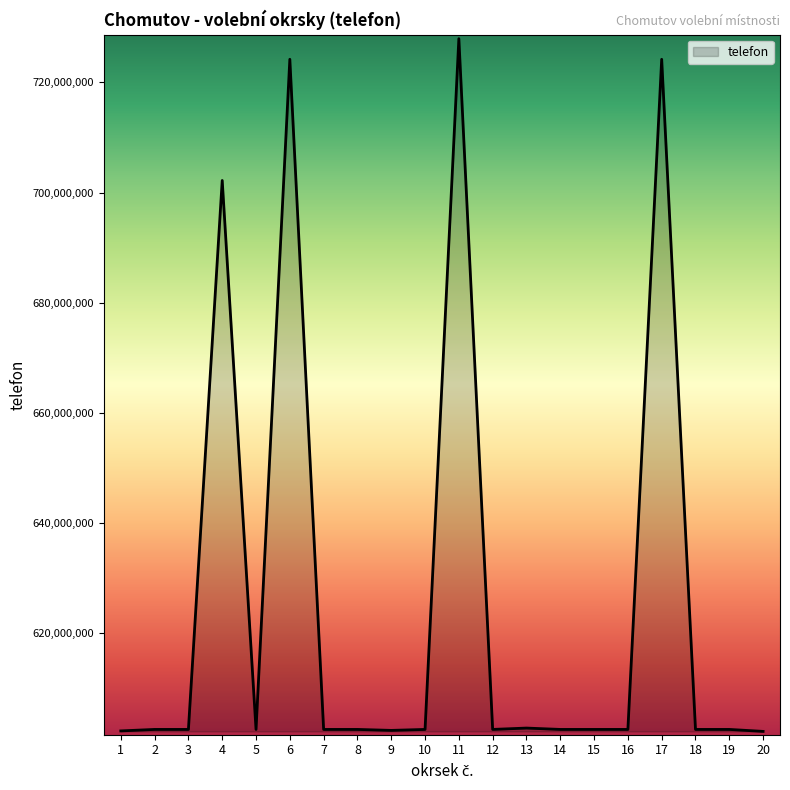

What is the difference between the values at 13 and 14?

247258